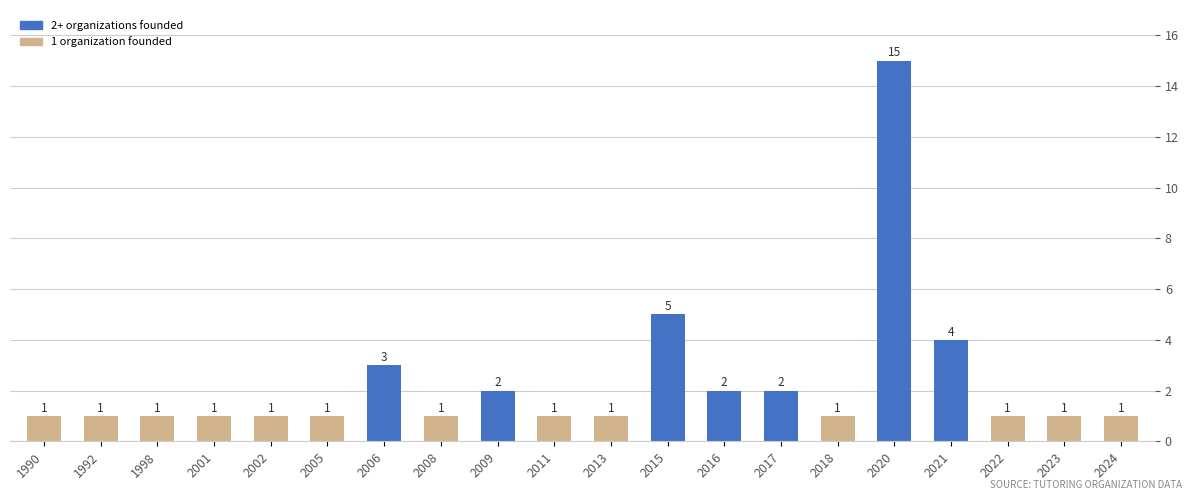

At which category does the chart reach its peak across all series?

2020